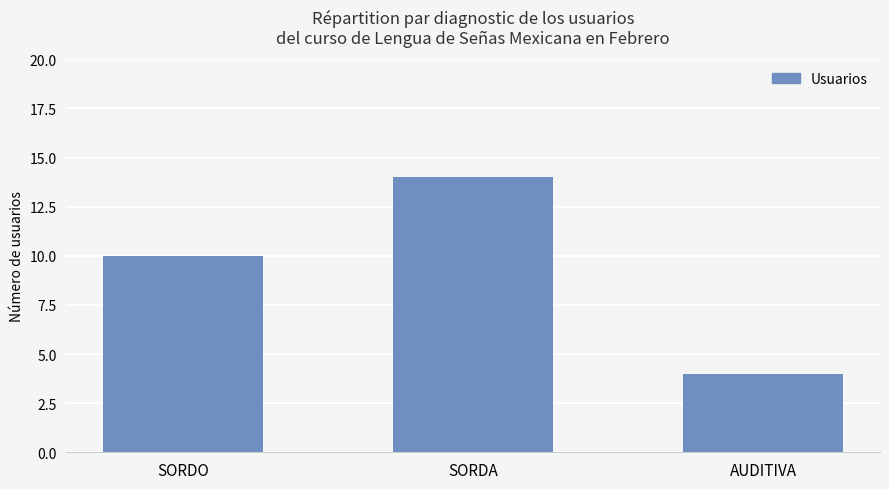

How many values are between 4 and 14?

3